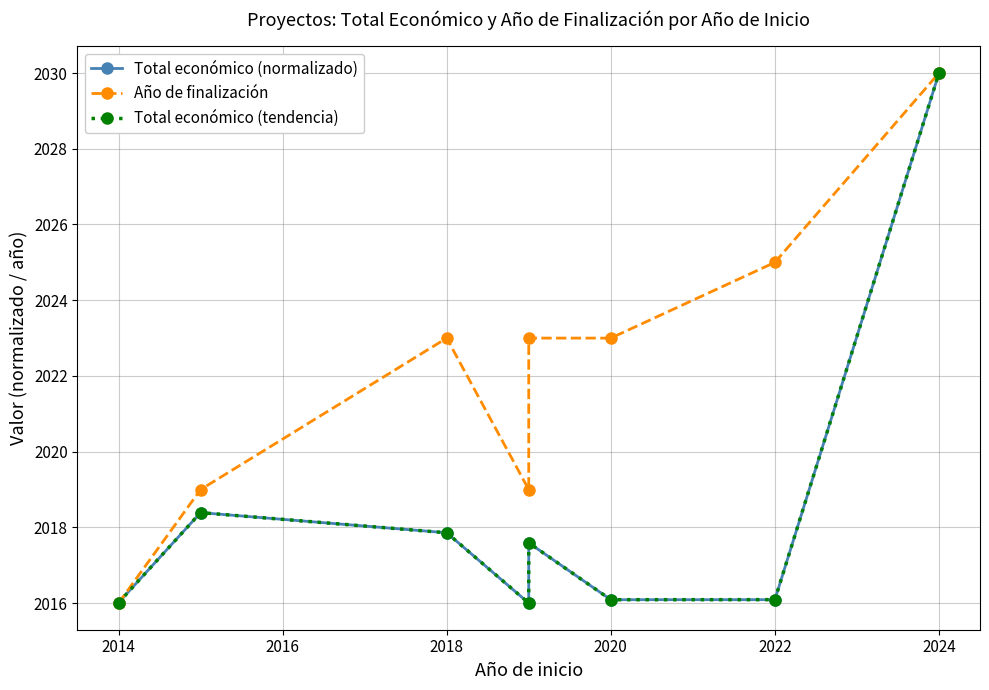

Which series has the largest total across all categories?

Año de finalización